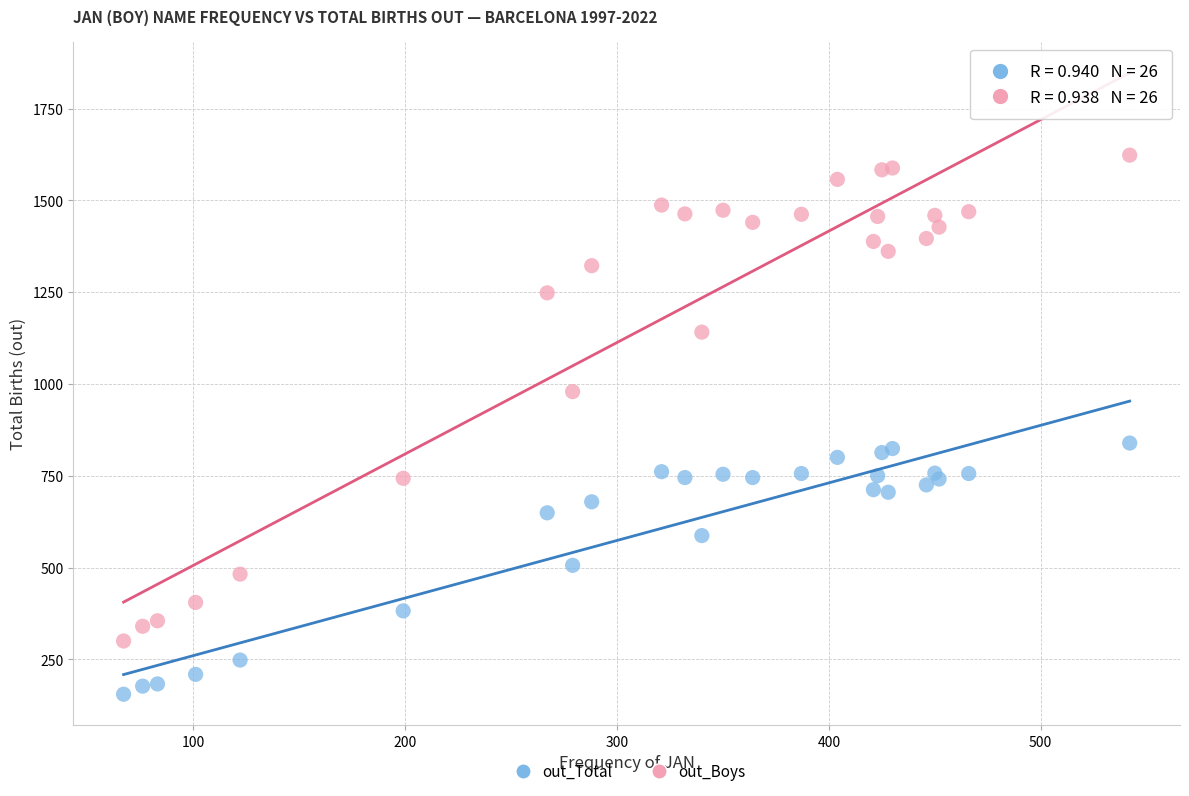

Which series contains the lowest Y value?

out_Total